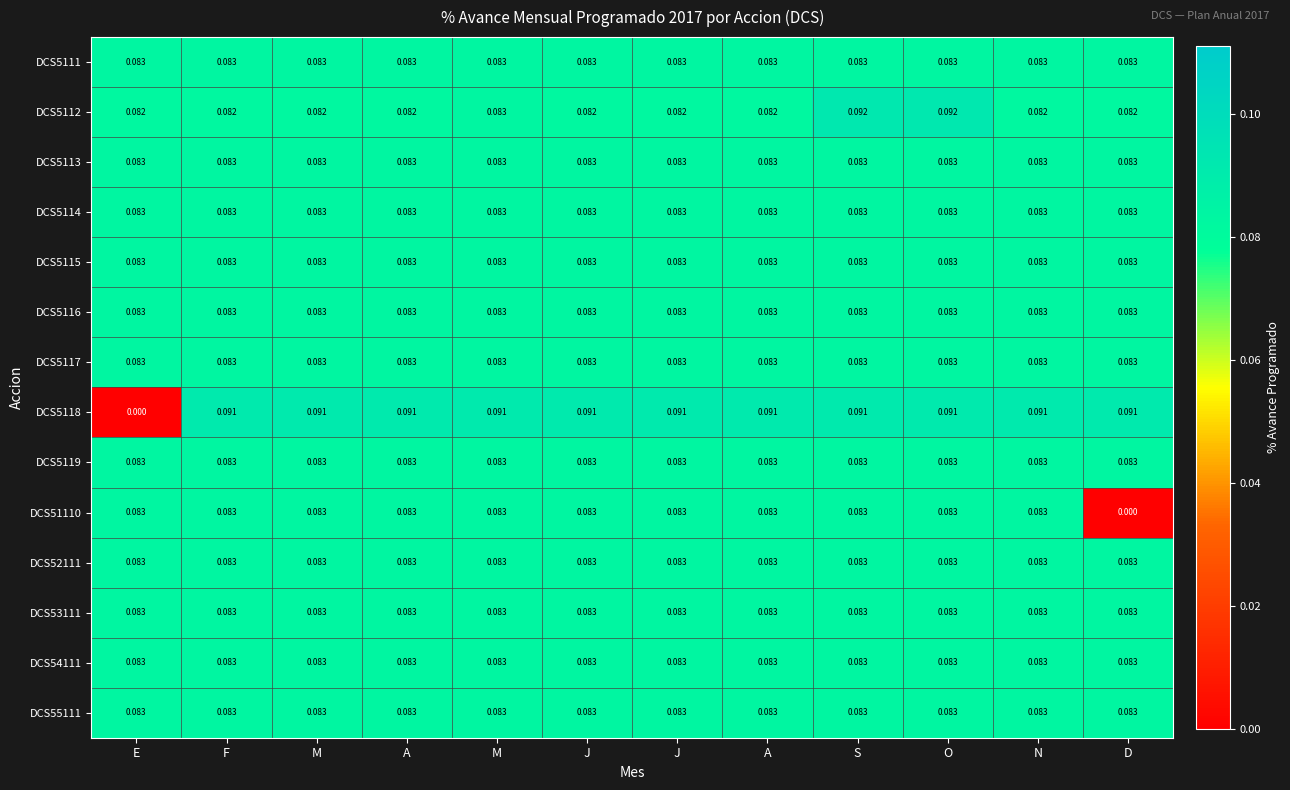

Count the number of data series in this chart.

14